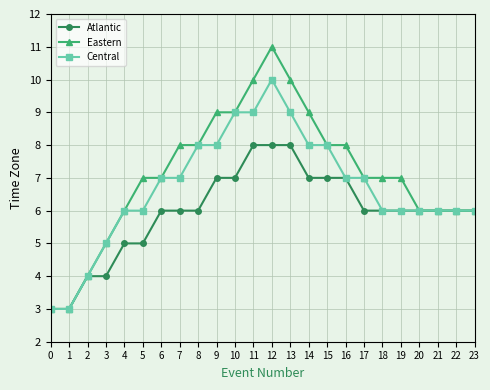

How many data points in Central are less than 7?

12